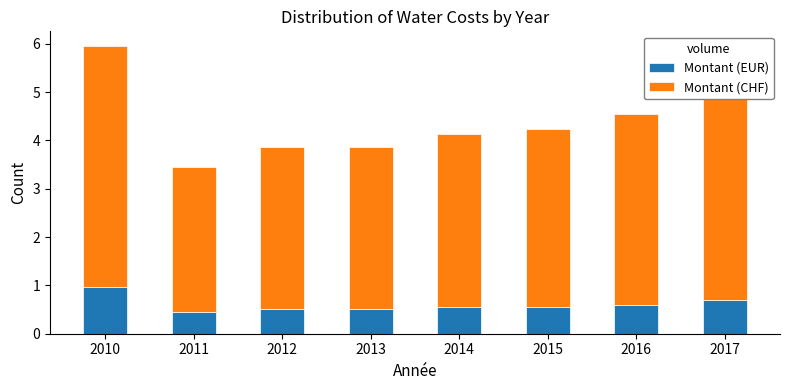

What is the sum of the Montant (EUR) values at 2012 and 2010?

1.5